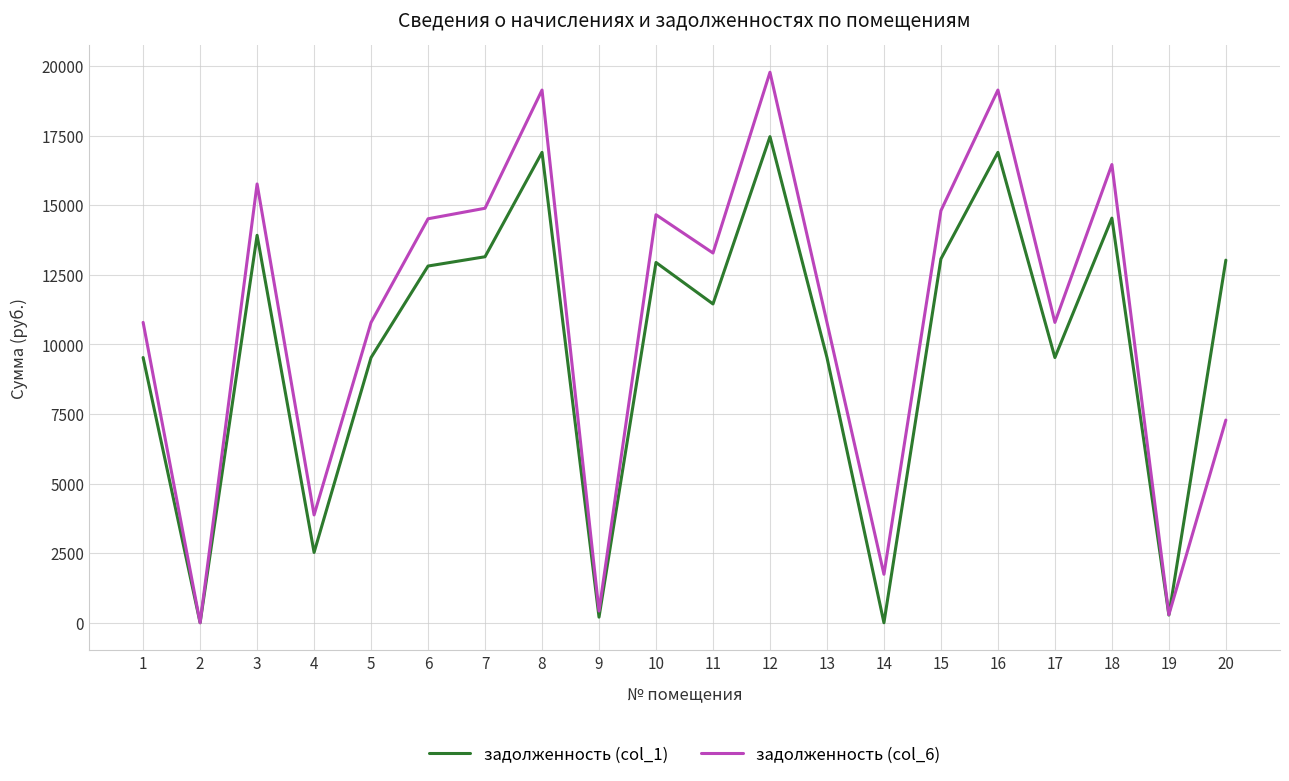

Which series has the largest total across all categories?

задолженность (col_6)